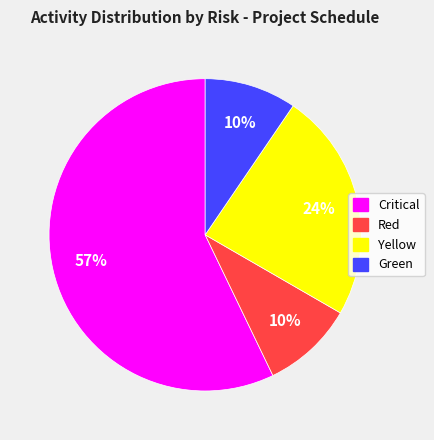

To the nearest percent, what is the average slice percentage?

25%